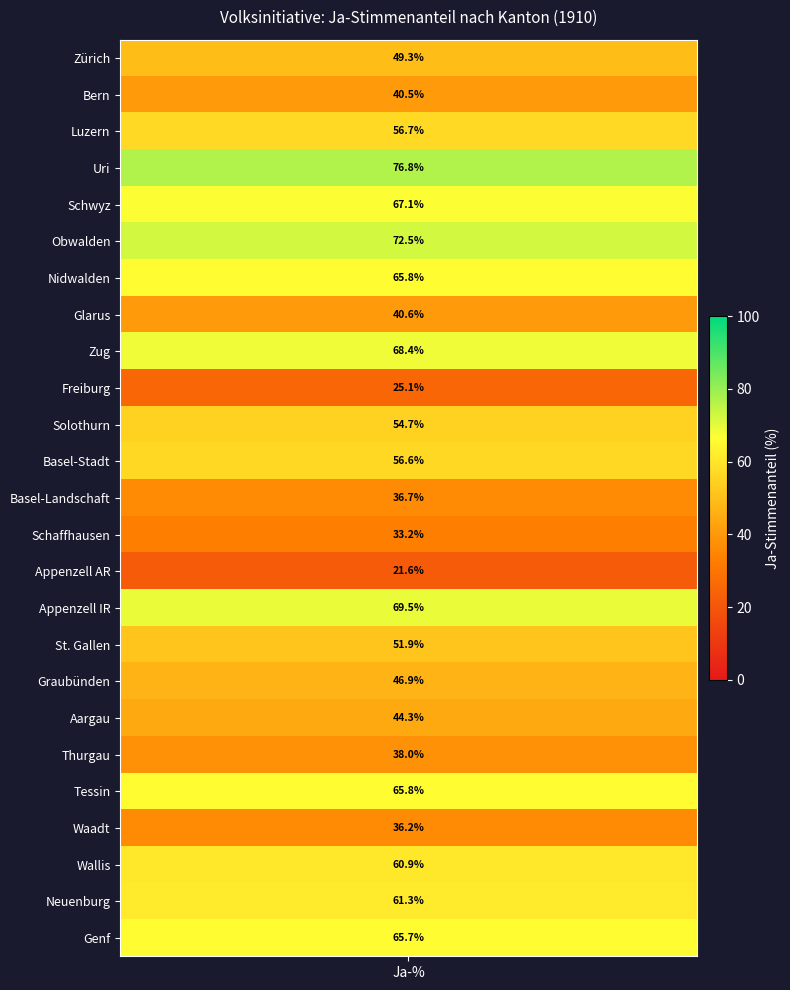

The value at 22 is 16.4. True or false?

False